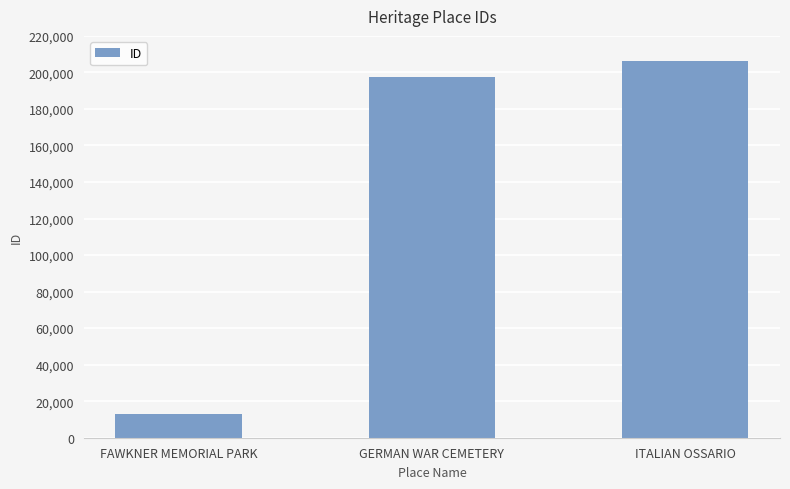

Reading left to right, list all the values displayed in this chart.

FAWKNER MEMORIAL PARK=13043	GERMAN WAR CEMETERY=197542	ITALIAN OSSARIO=206363